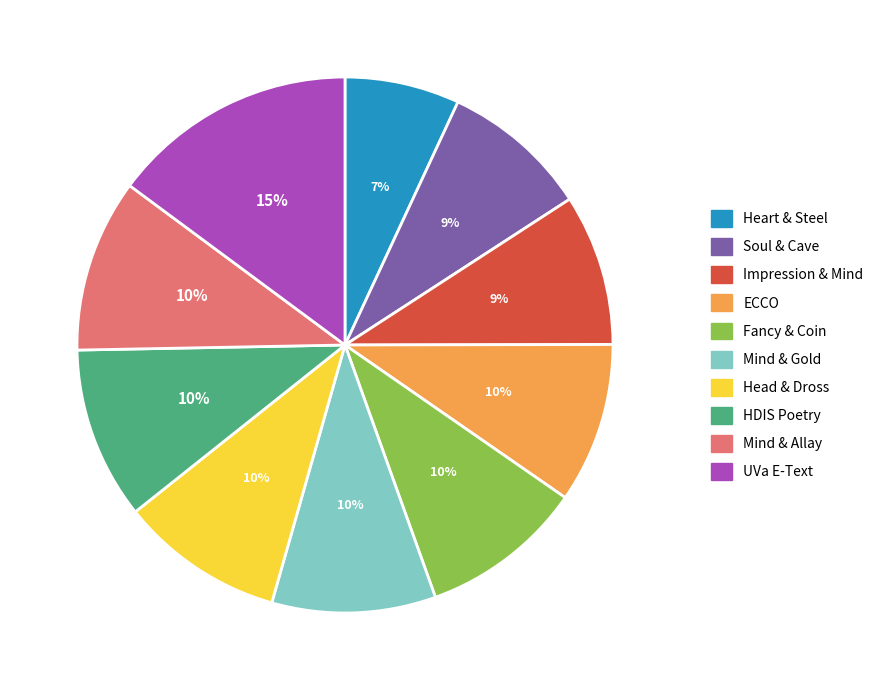

What percentage is the Heart & Steel slice, to the nearest percent?

7%